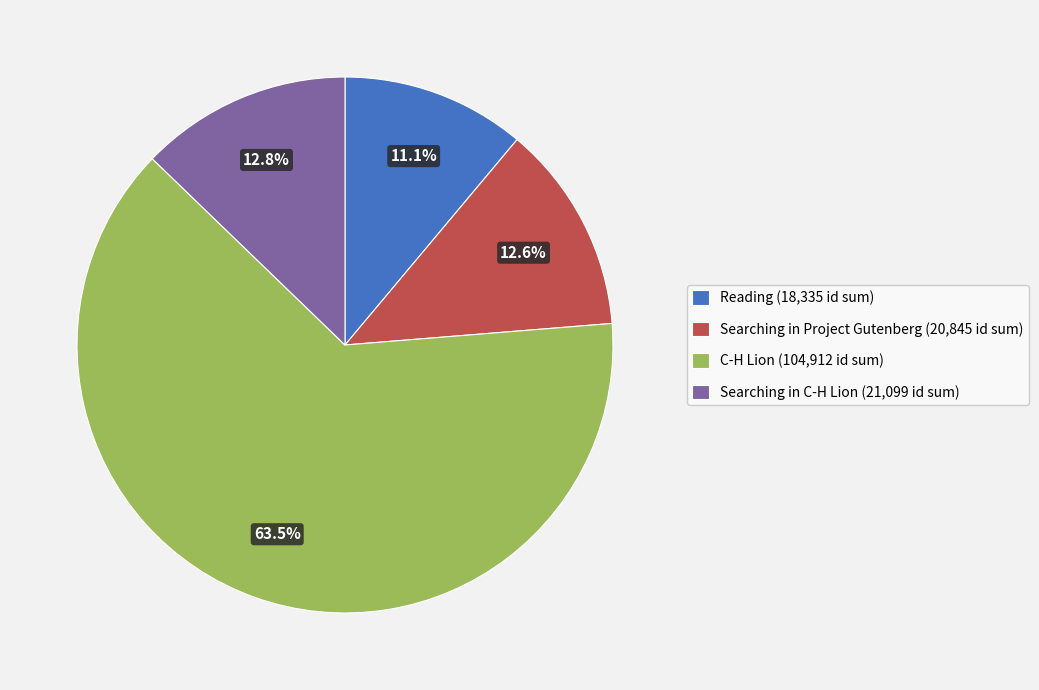

Is there a majority slice in this chart?

Yes